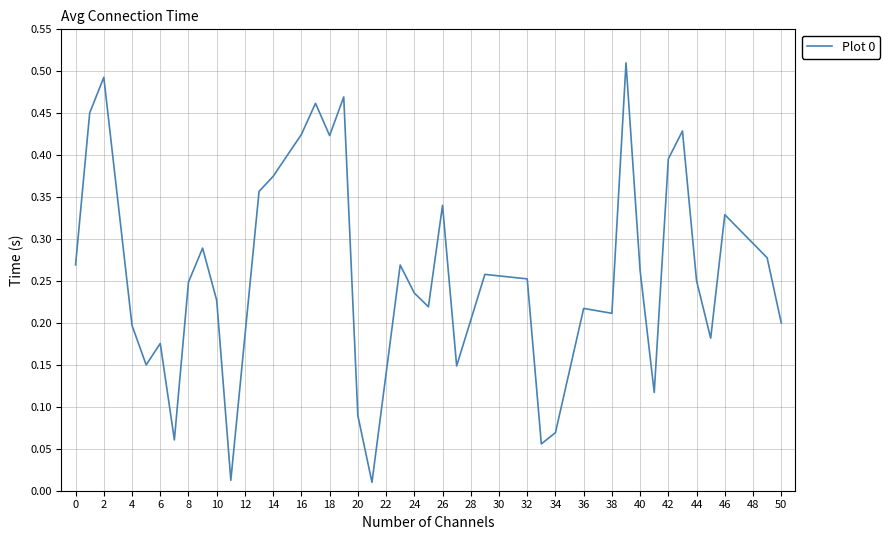

True or false: the data shows 0.2 at 16.

False